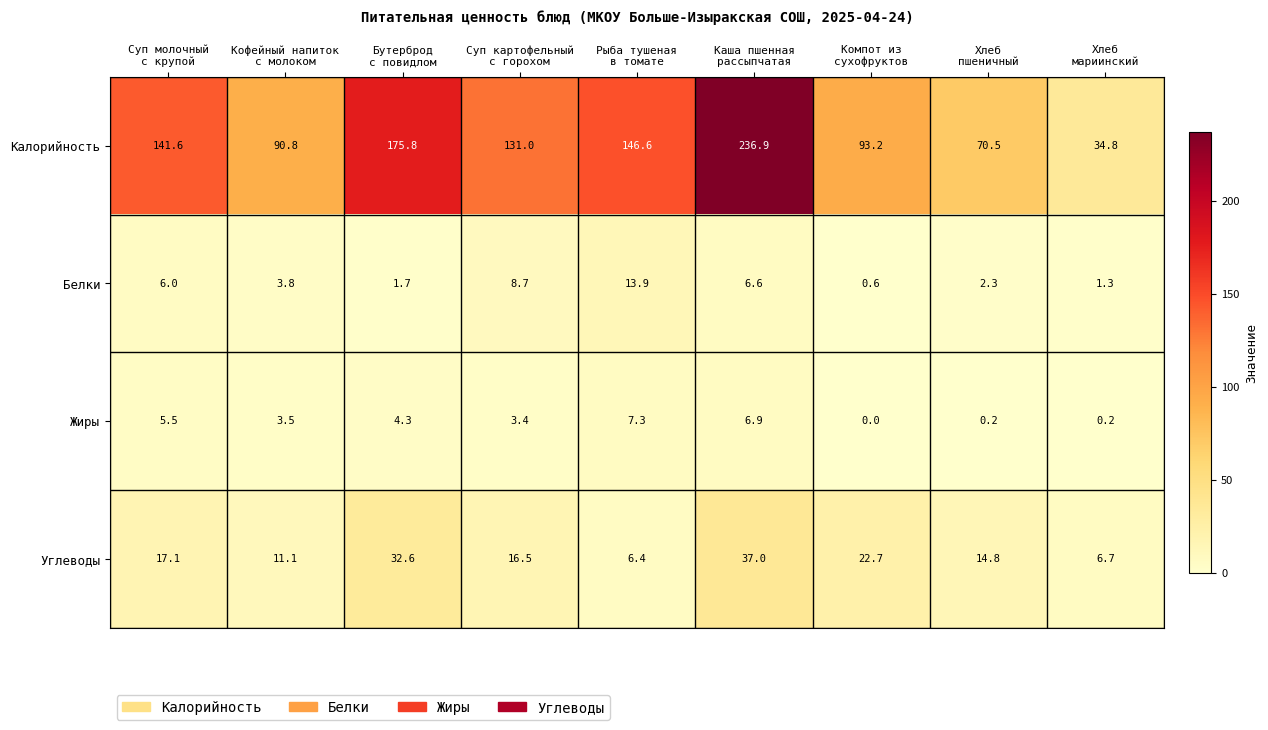

What is the lowest value of the Белки series?

0.6